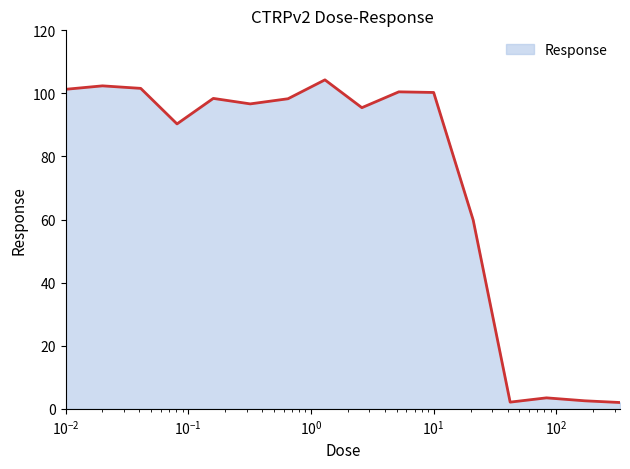

What is the difference between the maximum and minimum values?

102.3